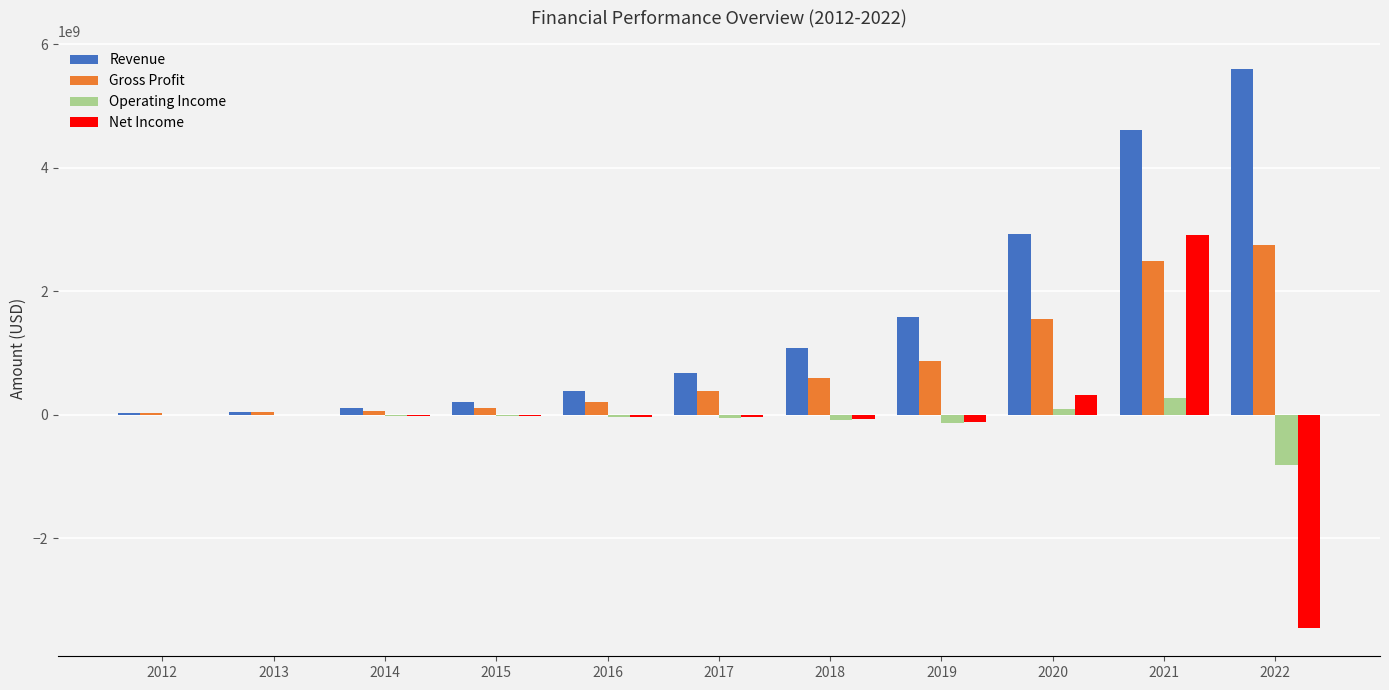

How many distinct data groups are displayed?

4